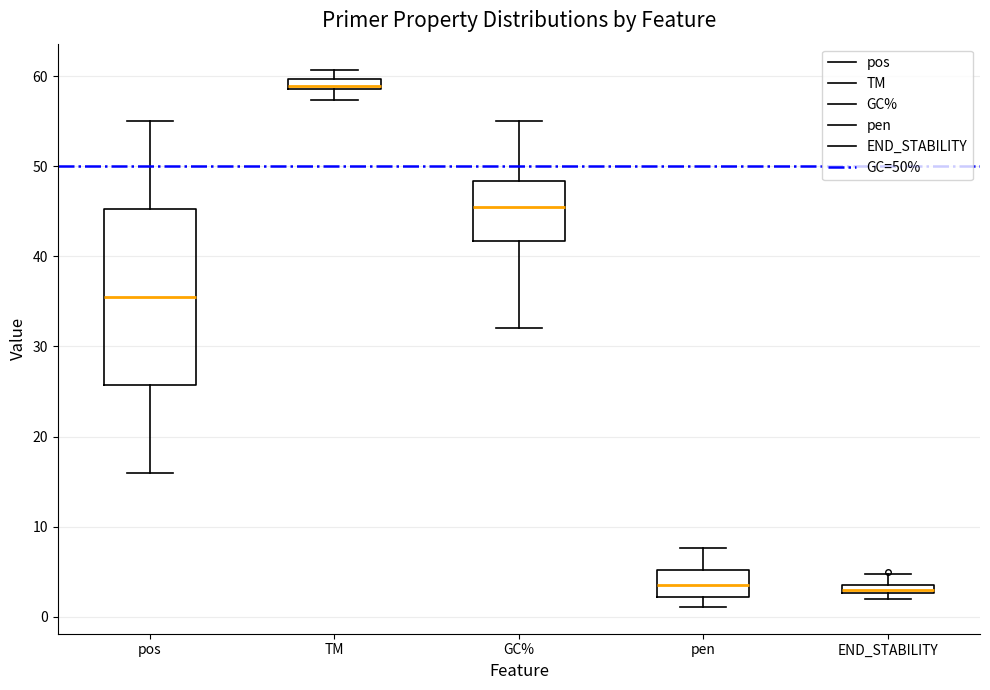

Where is the lower edge of the box for pos on the y-axis? The values are not printed on the chart, so give them approximately, as read against the axis.

26